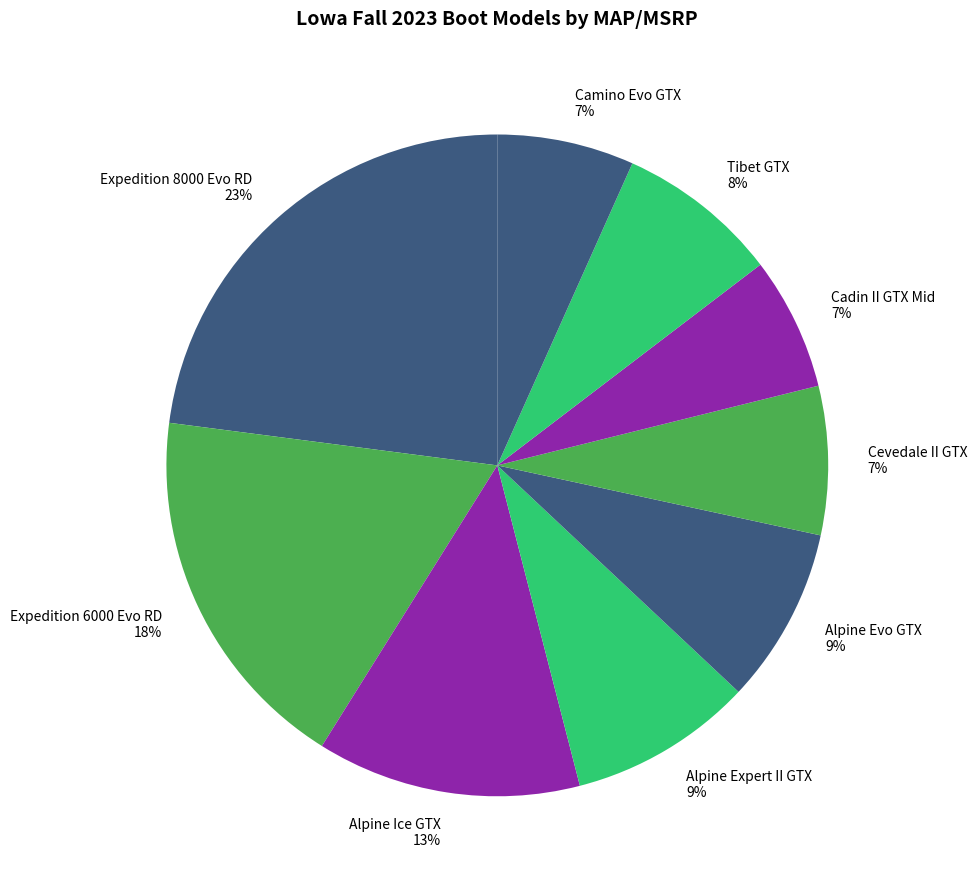

Combined, do Expedition 8000 Evo RD and Cadin II GTX Mid account for over 50%?

No